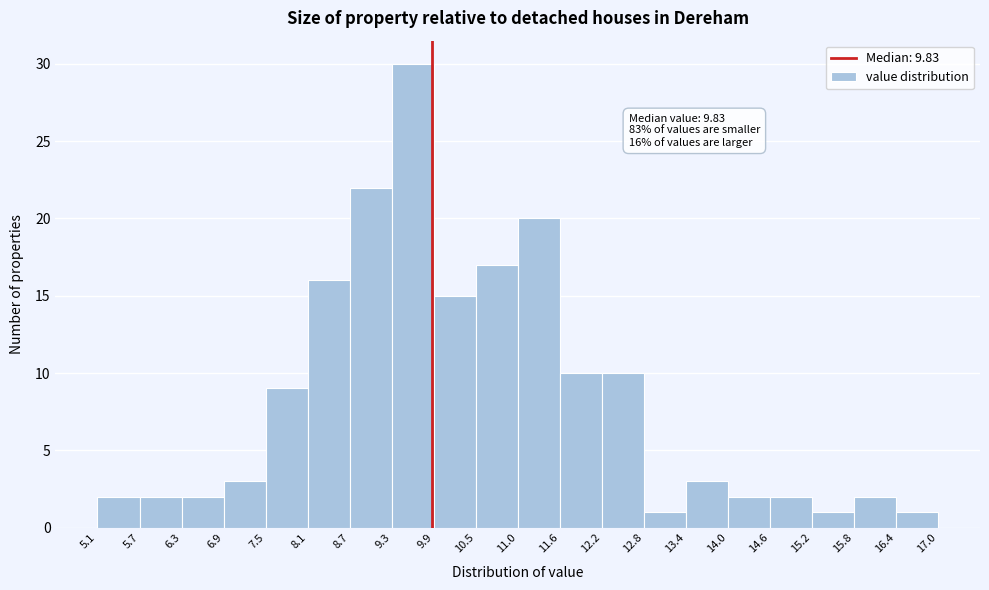

Which range on the x-axis has the tallest bar?

9.3 to 9.9